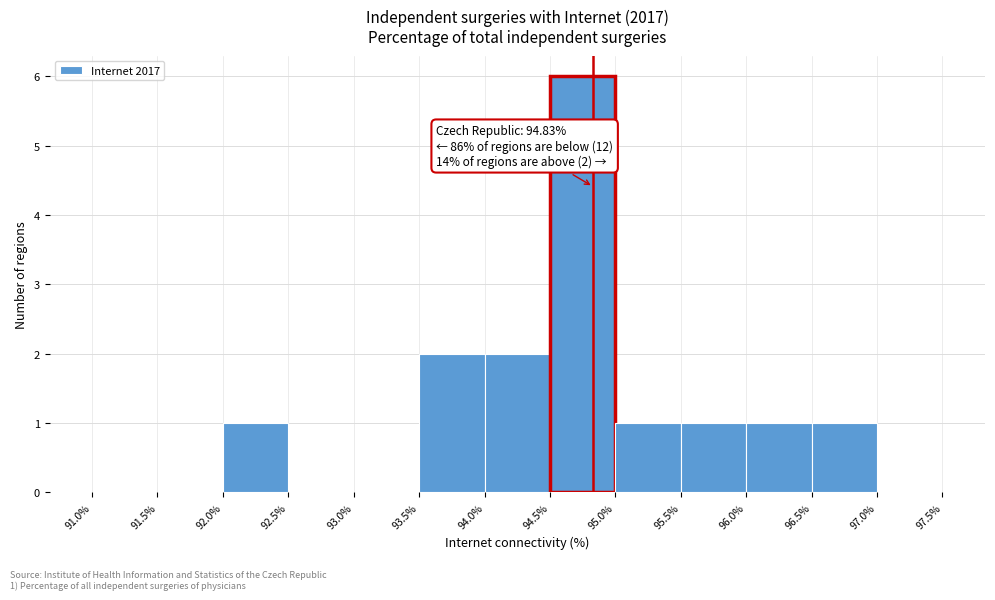

Over which range of the x-axis is the bar tallest?

94.5% to 95.0%